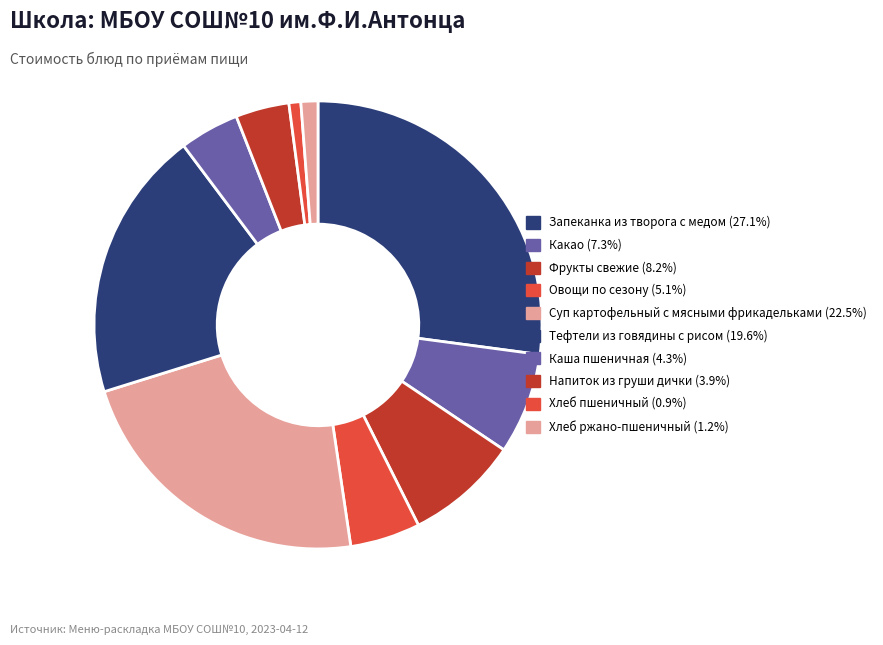

To the nearest percent, what portion does Напиток из груши дички represent?

4%